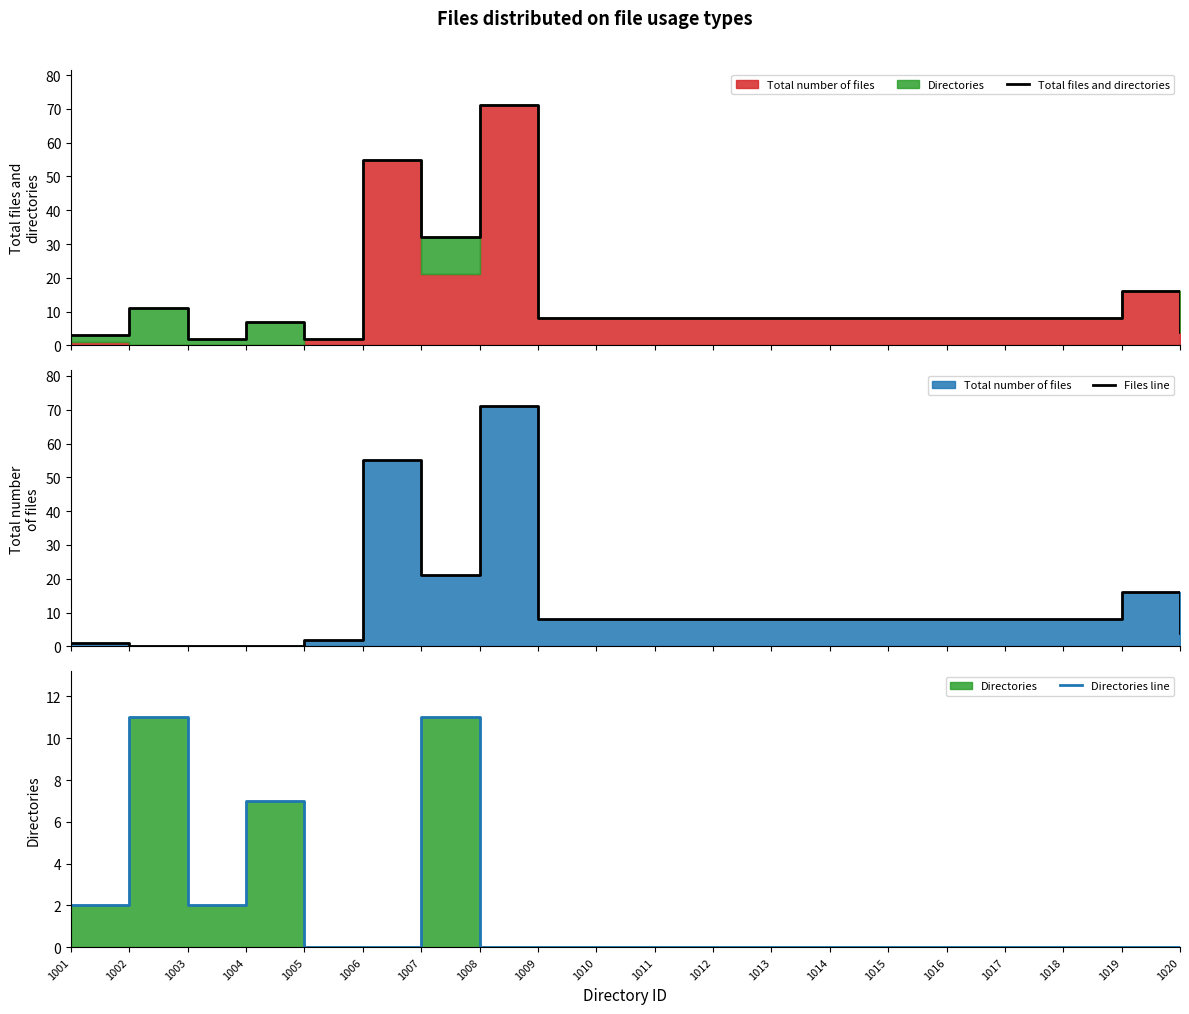

What is the total value across all series at 1004?

14